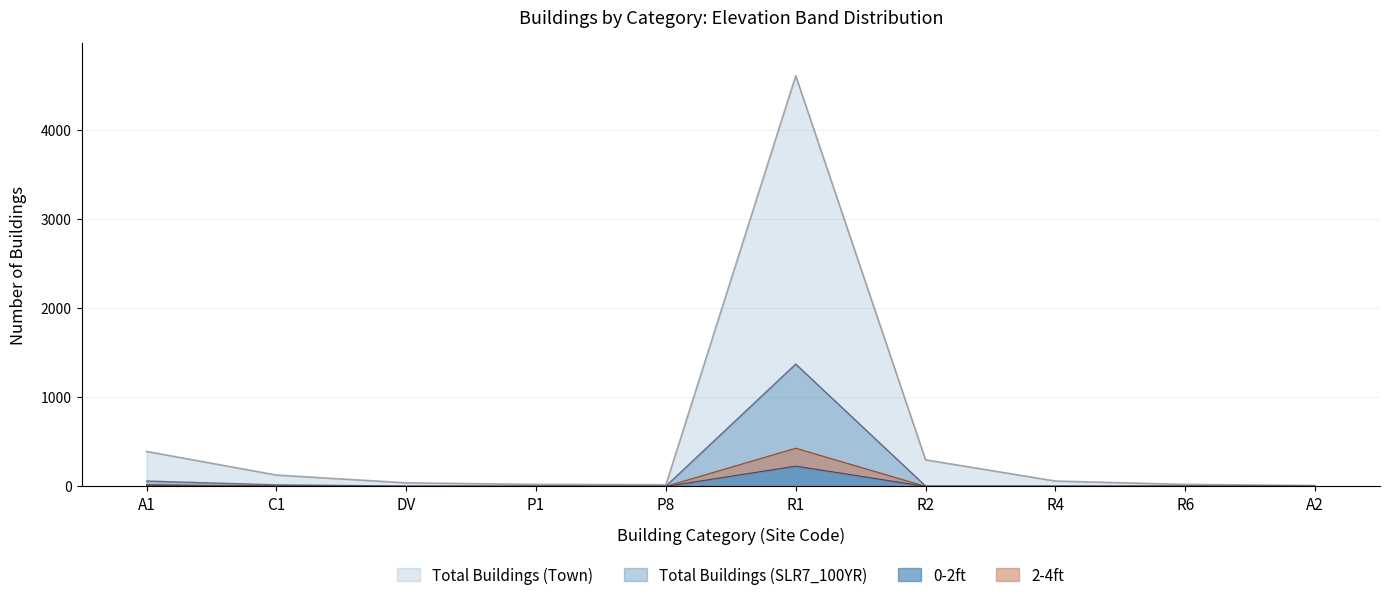

Is the value of Total Buildings (SLR7_100YR) at A2 greater than the value of Total Buildings (Town) at R1?

No